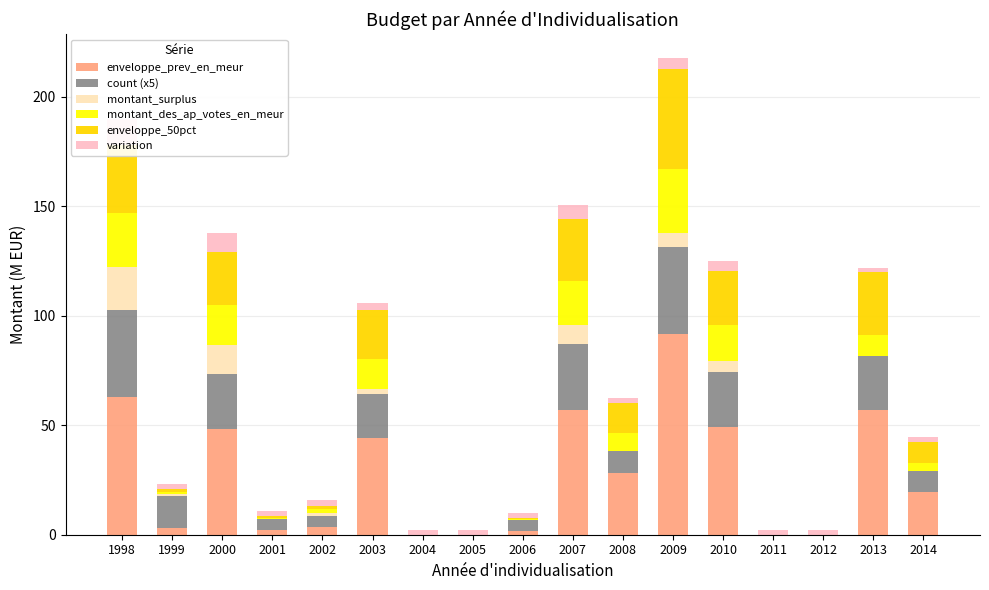

Which series has the largest total across all categories?

enveloppe_prev_en_meur